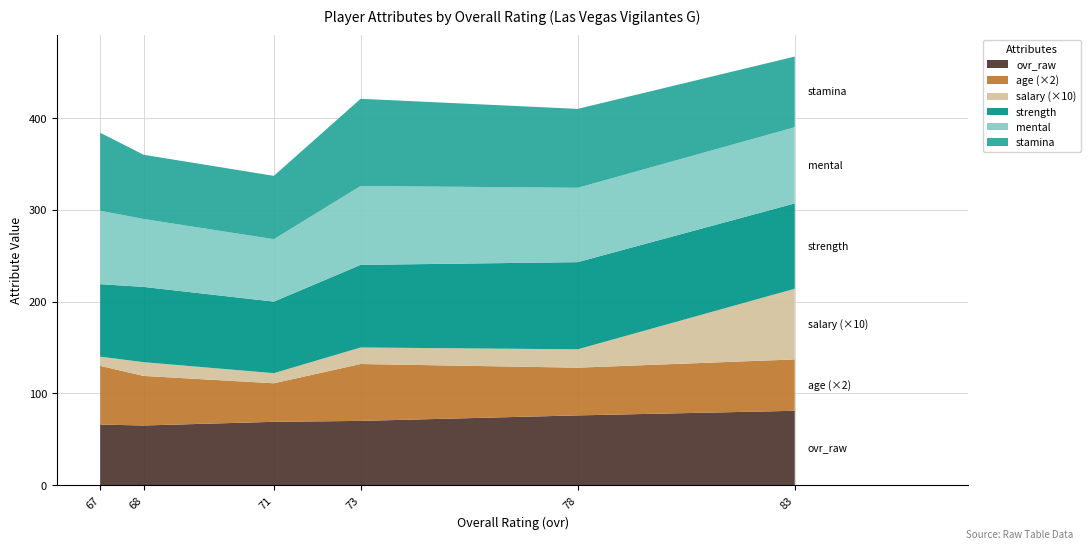

Reading left to right, transcribe all the data shown in this chart.

ovr_raw: 83=81.0	78=76.0	73=70.0	71=69.0	68=65.0	67=66.0
age: 83=28.0	78=26.0	73=31.0	71=21.0	68=27.0	67=32.0
salary: 83=7.7	78=2.0	73=1.8	71=1.1	68=1.5	67=1.0
strength: 83=93.0	78=95.0	73=90.0	71=78.0	68=82.0	67=79.0
mental: 83=83.0	78=81.0	73=86.0	71=68.0	68=74.0	67=80.0
stamina: 83=77.0	78=86.0	73=95.0	71=69.0	68=70.0	67=85.0